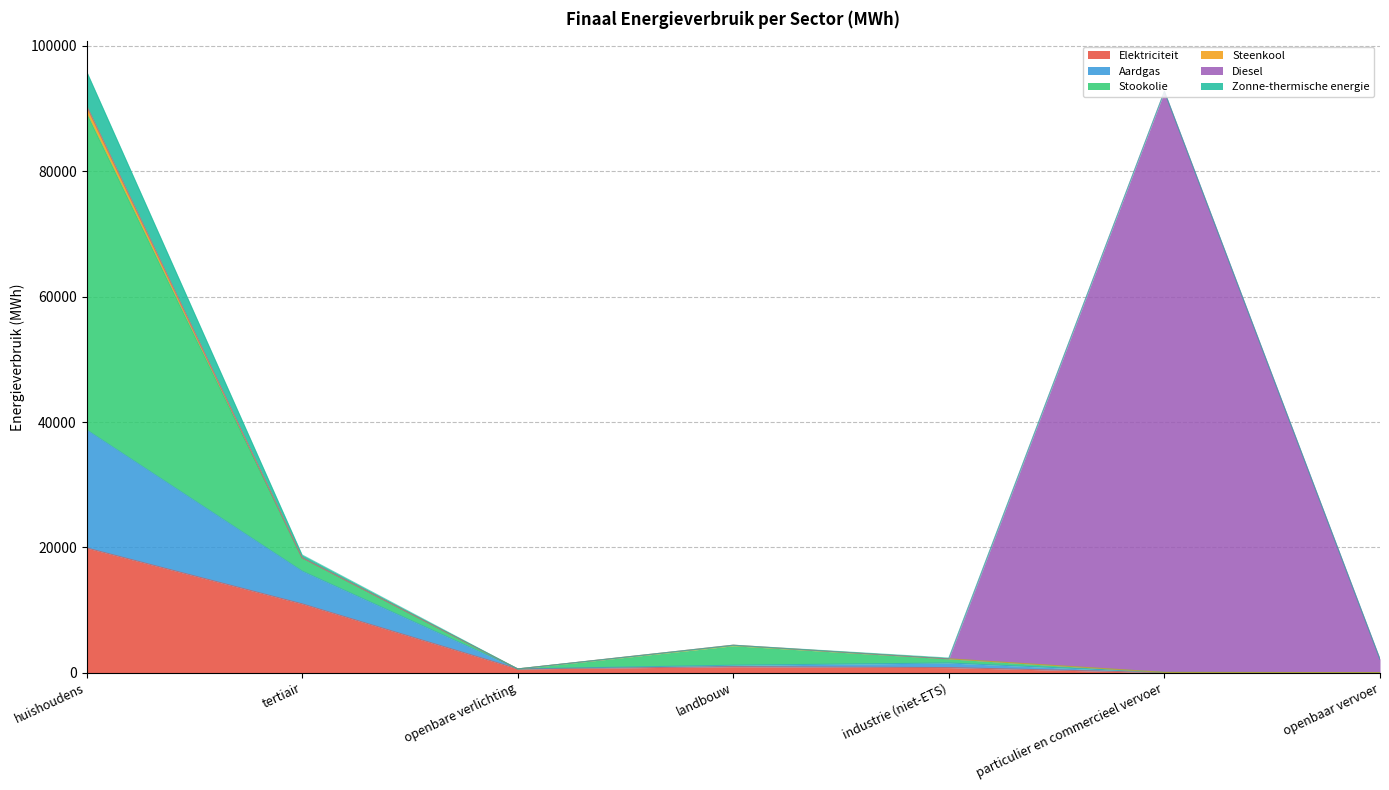

At which label is Elektriciteit closest to 9956?

tertiair